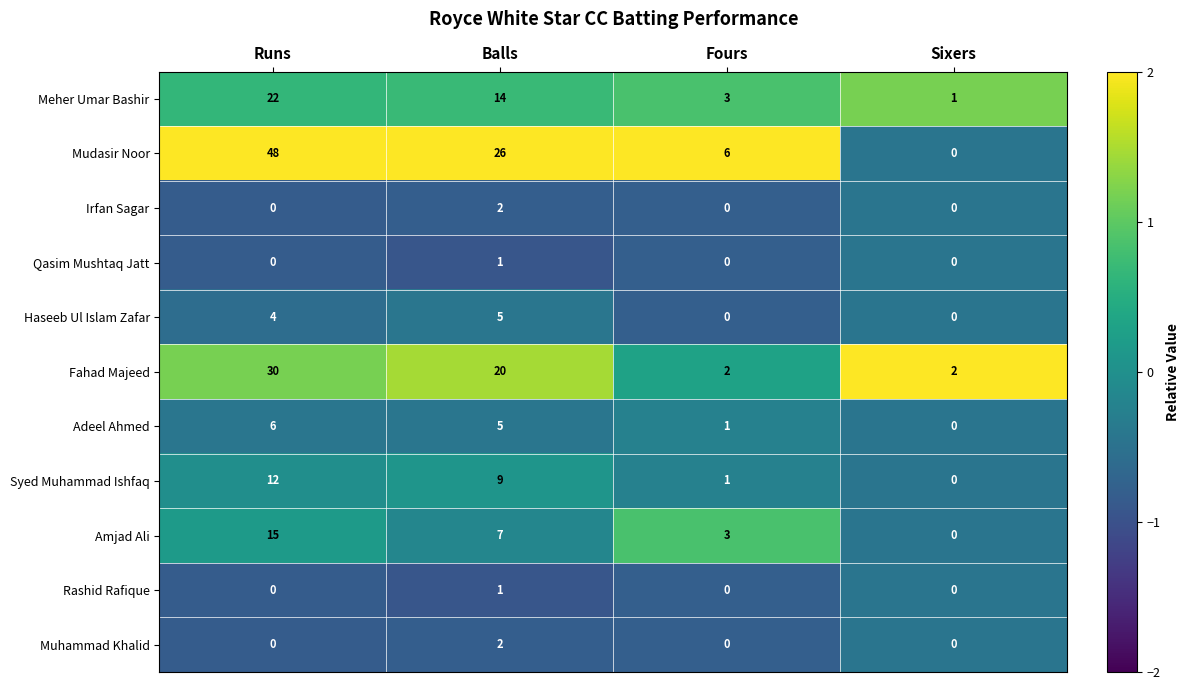

Which series changed the most between Runs and Sixers?

Mudasir Noor